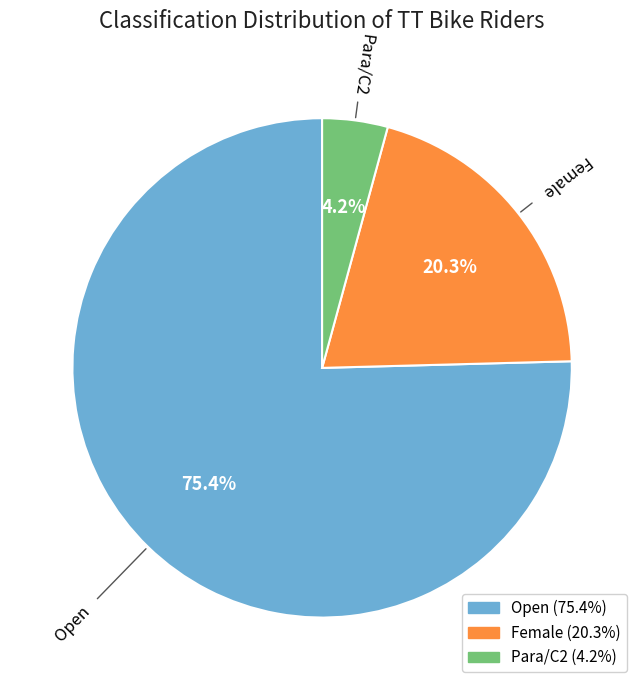

How many segments does this pie chart have?

3